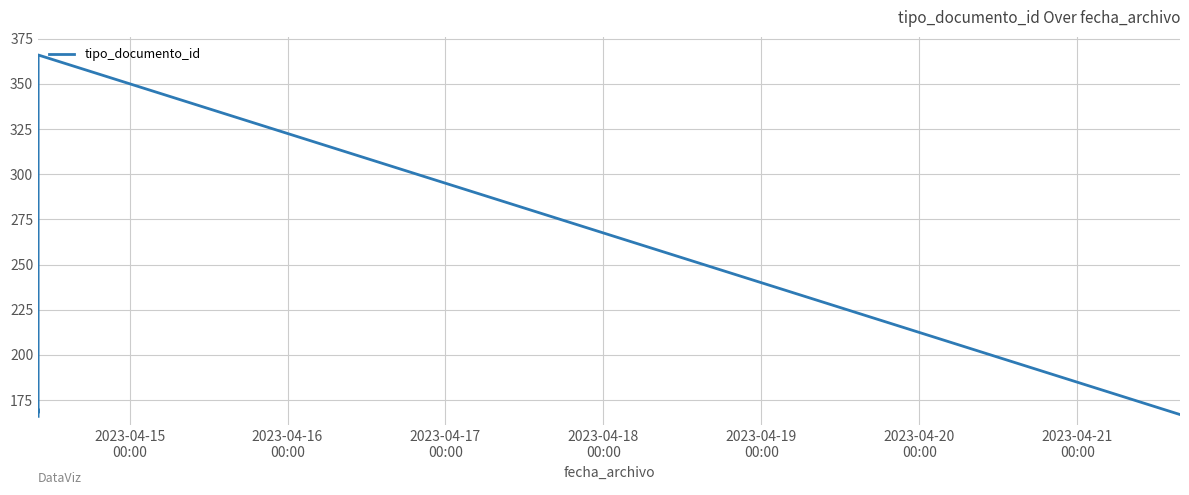

Reading left to right, extract all data points from this chart.

166	170	168	168	168	366	167